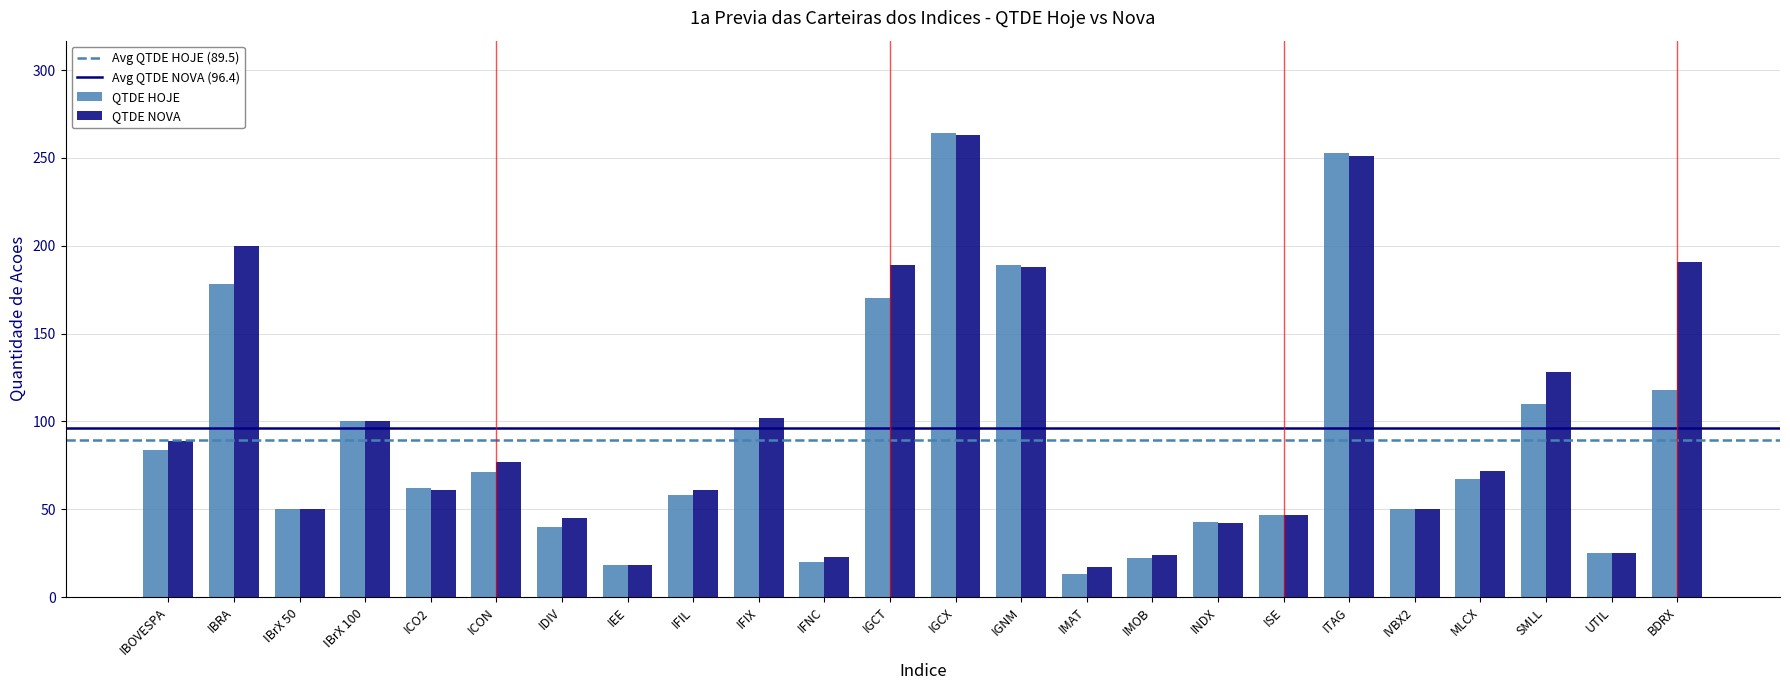

At which label is QTDE HOJE closest to 138?

BDRX